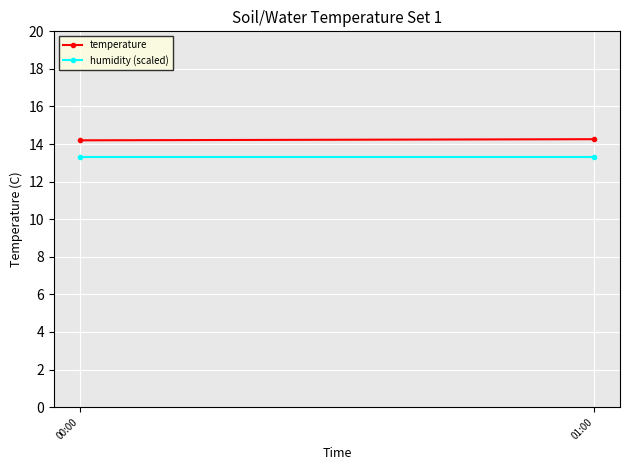

How many lines are shown in the chart?

2